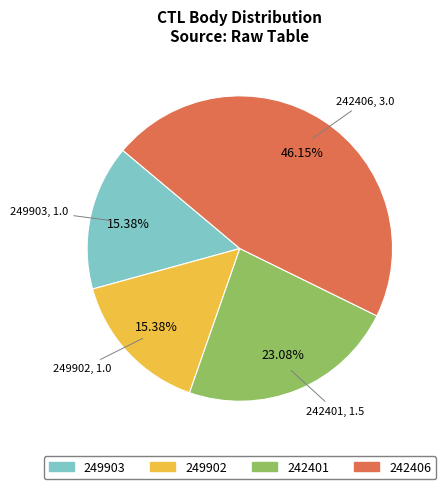

Is 242406 the majority of the pie?

No